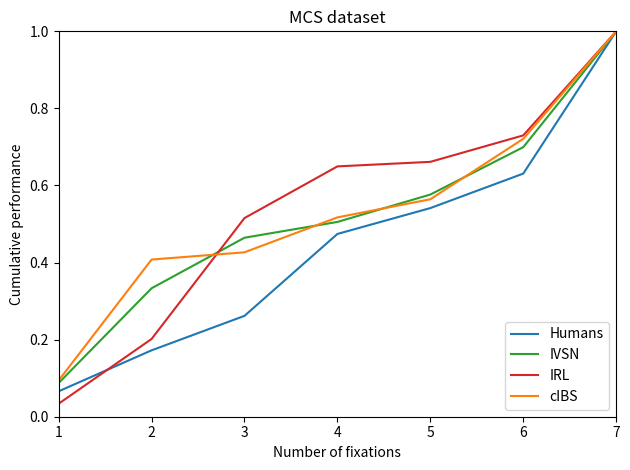

The cIBS series shows 0.0 at 1. True or false?

False